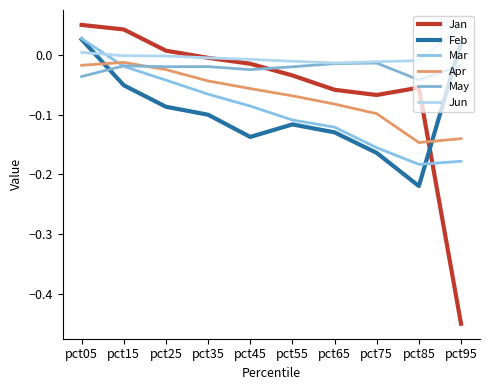

In May, how many points are higher than both neighbors (excluding endpoints)?

3